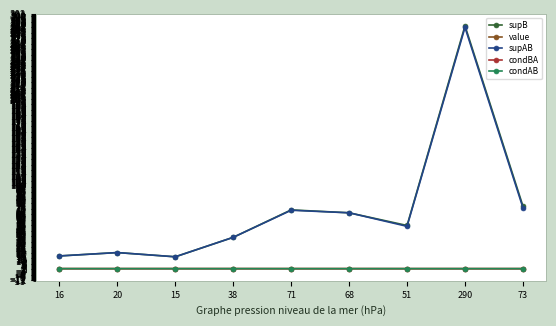

What position from the left is 16?

1